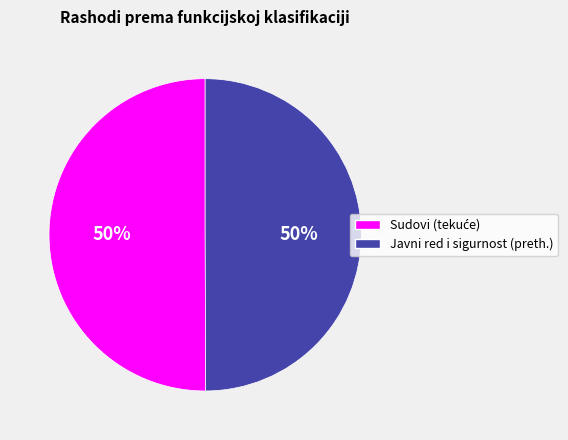

To the nearest percent, what percentage of the pie is Javni red i sigurnost (preth.)?

50%